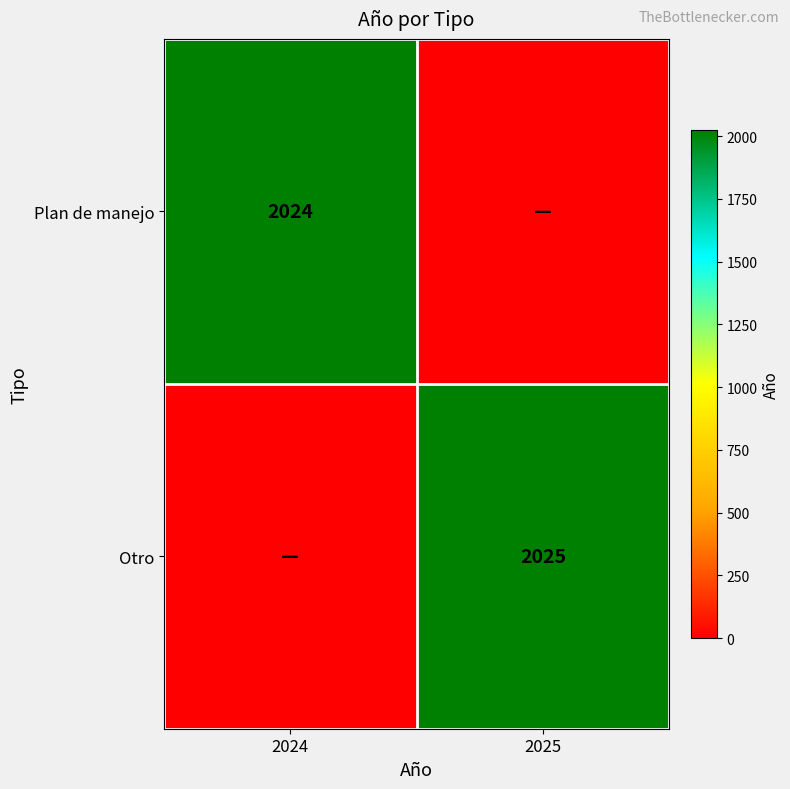

The Otro series shows 2025 at 2025. True or false?

True